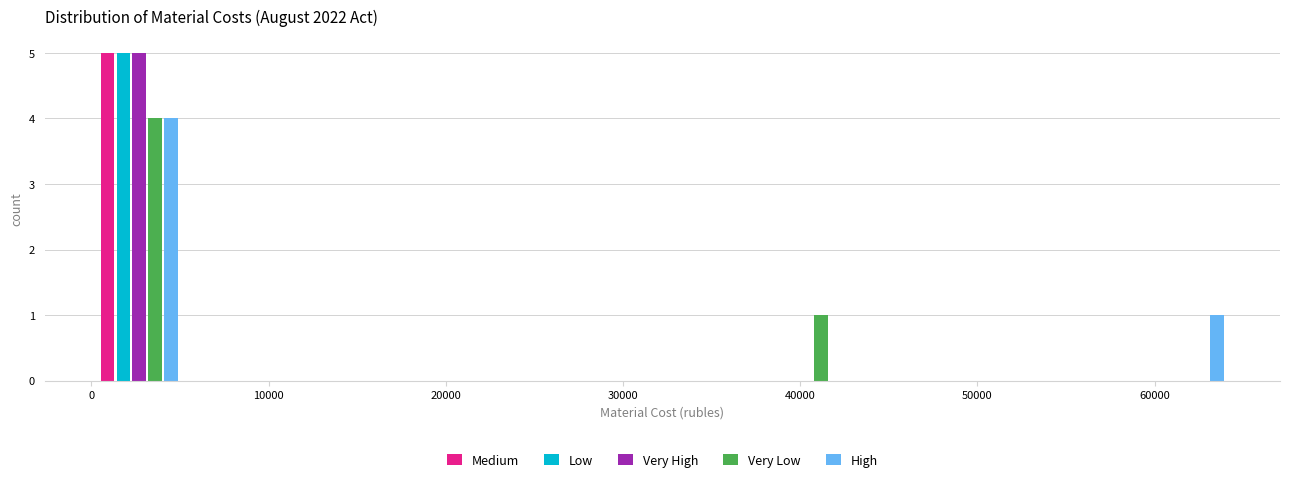

Reading left to right, transcribe this chart: for each range on the x-axis, give the height of each series' bar. Neither the bar edges nor the heights are printed on the chart, so give them approximately, as read against the axes.

0 to 5000: Medium=5	Low=5	Very High=5	Very Low=4	High=4
5000 to 11000: Medium=0	Low=0	Very High=0	Very Low=0	High=0
11000 to 16000: Medium=0	Low=0	Very High=0	Very Low=0	High=0
16000 to 21000: Medium=0	Low=0	Very High=0	Very Low=0	High=0
21000 to 27000: Medium=0	Low=0	Very High=0	Very Low=0	High=0
27000 to 32000: Medium=0	Low=0	Very High=0	Very Low=0	High=0
32000 to 38000: Medium=0	Low=0	Very High=0	Very Low=0	High=0
38000 to 43000: Medium=0	Low=0	Very High=0	Very Low=1	High=0
43000 to 48000: Medium=0	Low=0	Very High=0	Very Low=0	High=0
48000 to 54000: Medium=0	Low=0	Very High=0	Very Low=0	High=0
54000 to 59000: Medium=0	Low=0	Very High=0	Very Low=0	High=0
59000 to 64000: Medium=0	Low=0	Very High=0	Very Low=0	High=1